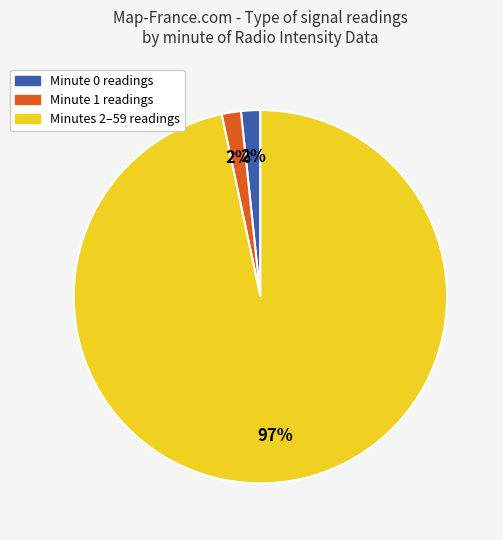

To the nearest percent, what is the average slice percentage?

33%